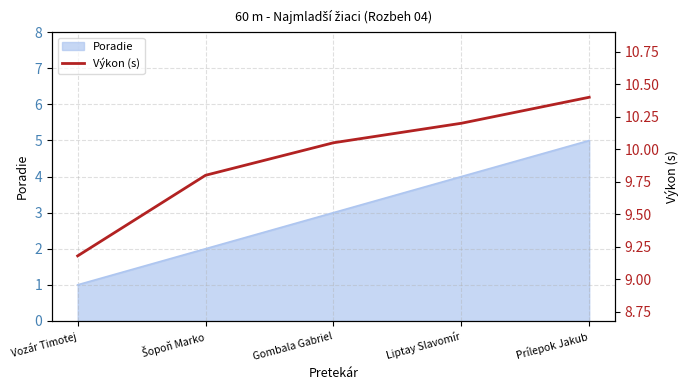

The value of Poradie at Gombala Gabriel is 3. True or false?

True